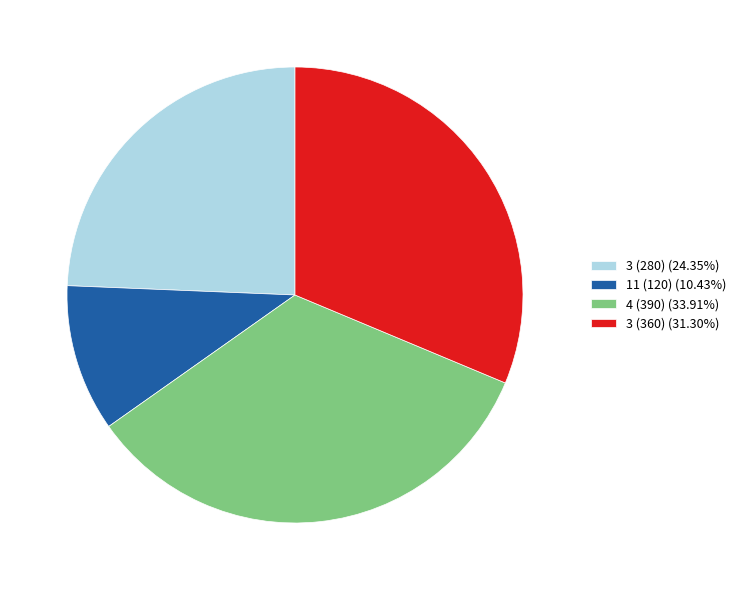

Is the sum of 3 (280) (24.35%) and 3 (360) (31.30%) greater than half?

Yes